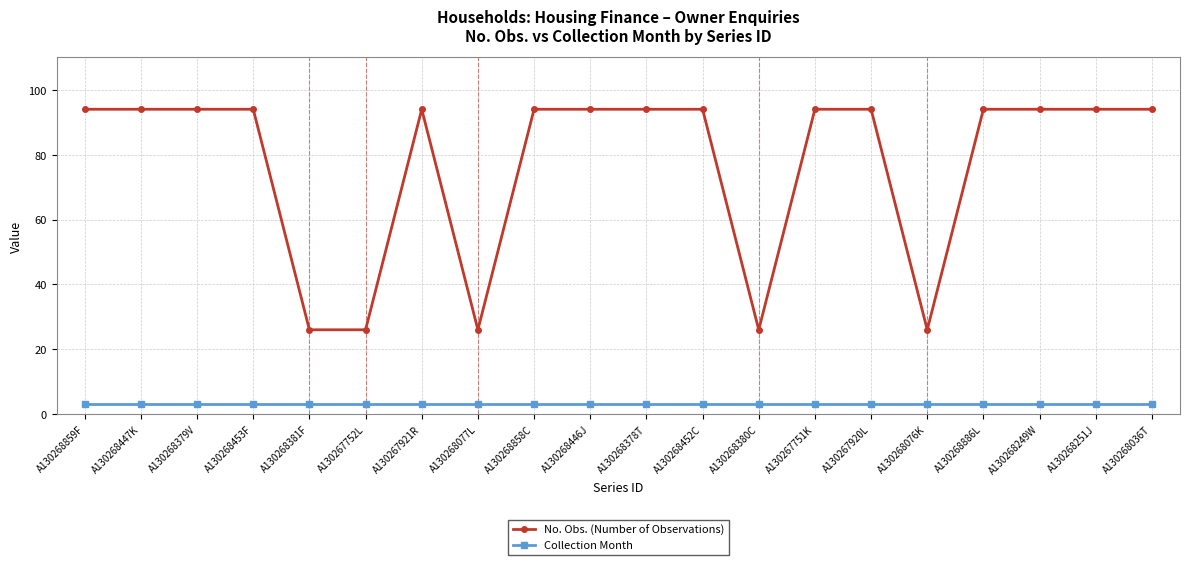

True or false: No. Obs. (Number of Observations) and Collection Month cross at least once.

False